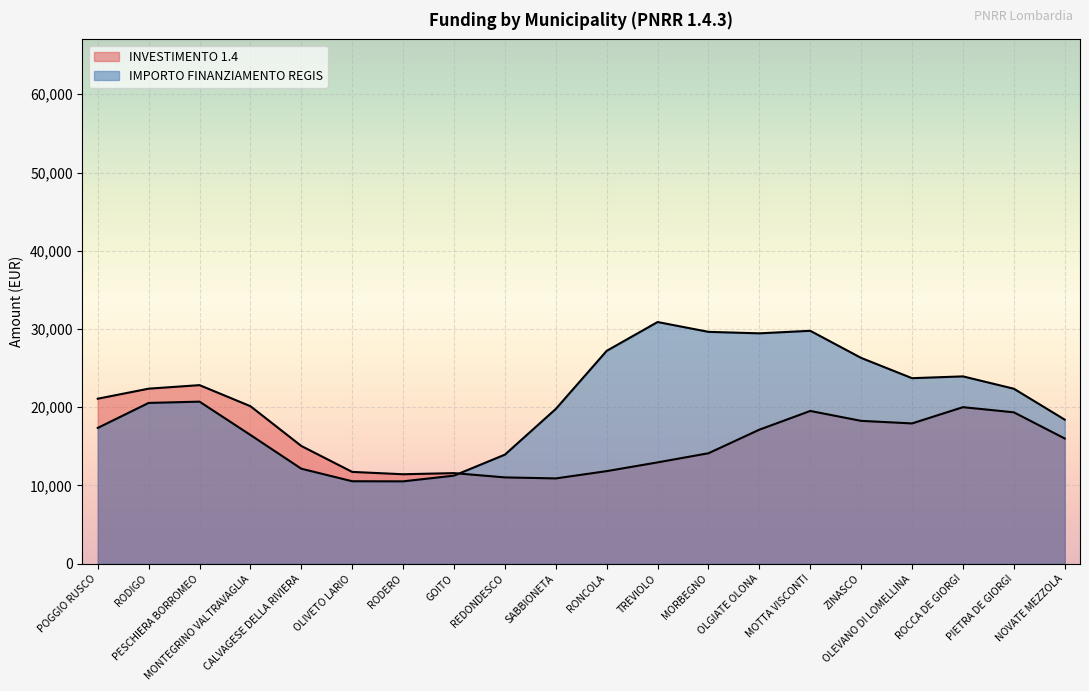

What are all the series names shown in the legend?

INVESTIMENTO 1.4, IMPORTO FINANZIAMENTO REGIS